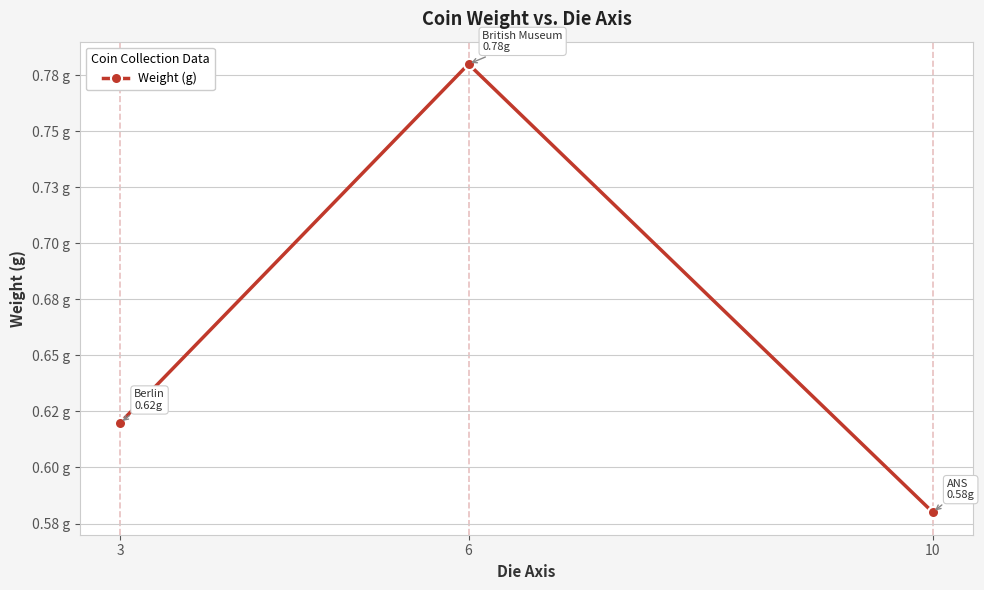

Is it true that the value at 10 is 0.6?

True